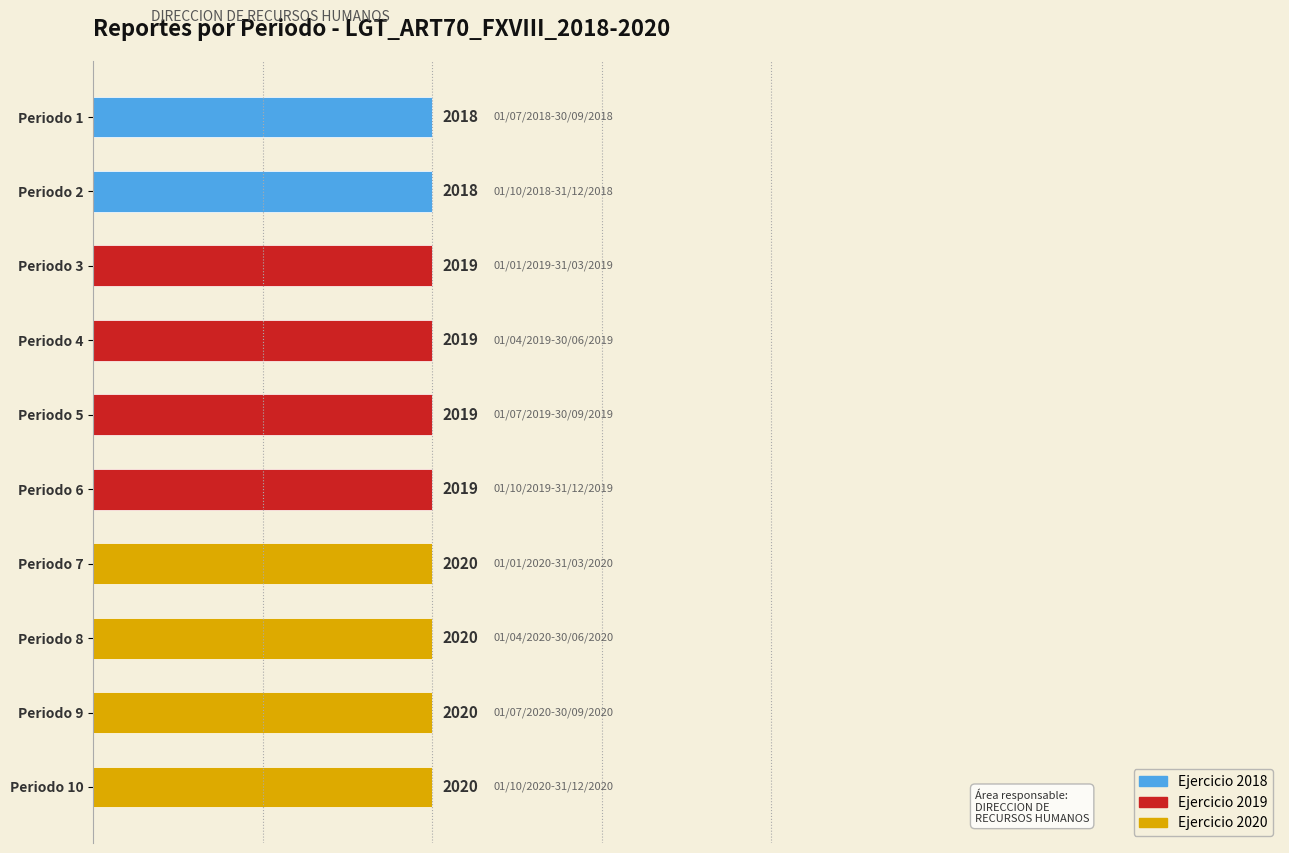

What is the label of the 2nd bar from the left?

01/10/2018-31/12/2018